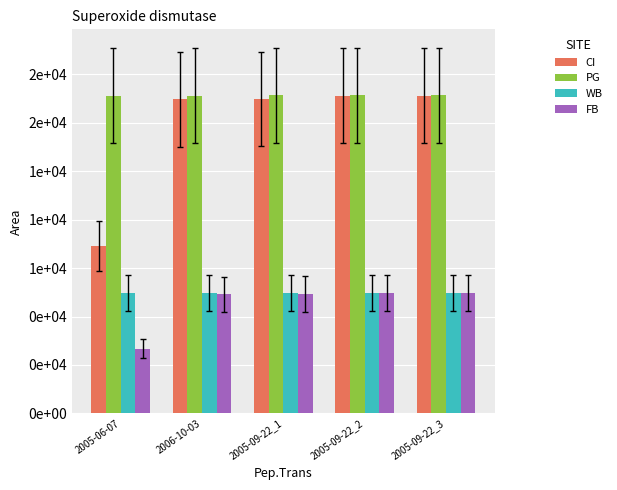

Does the chart contain stacked bars?

No